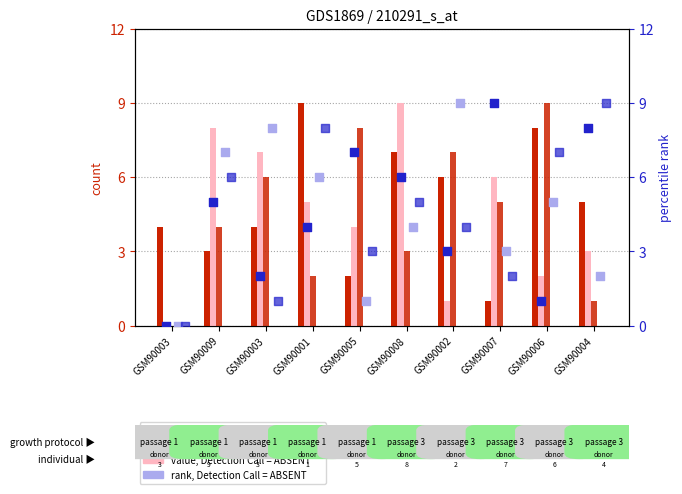

Which series has the widest spread of Y values?

col_4 (value, Detection Call=ABSENT)